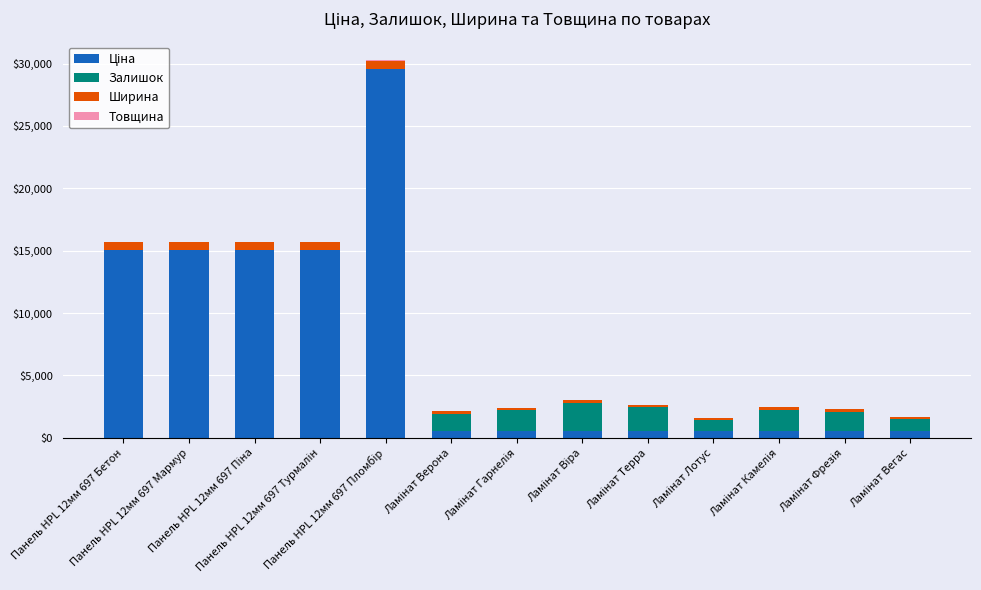

Count the number of data series in this chart.

4